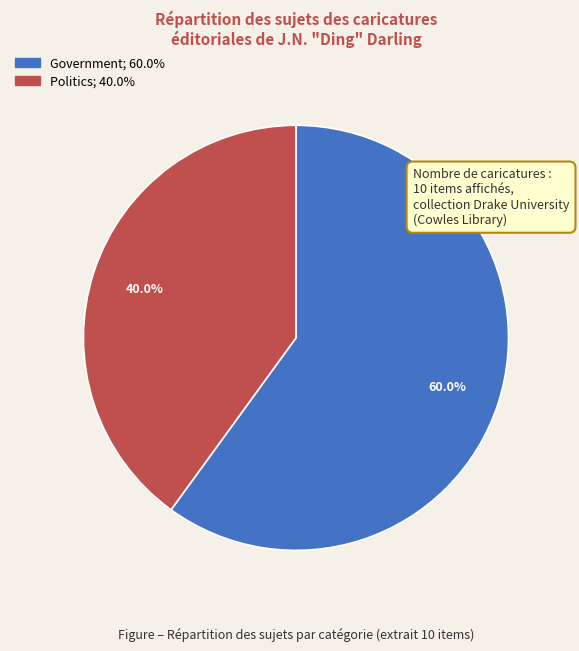

Is there any slice that represents more than half of the pie?

Yes